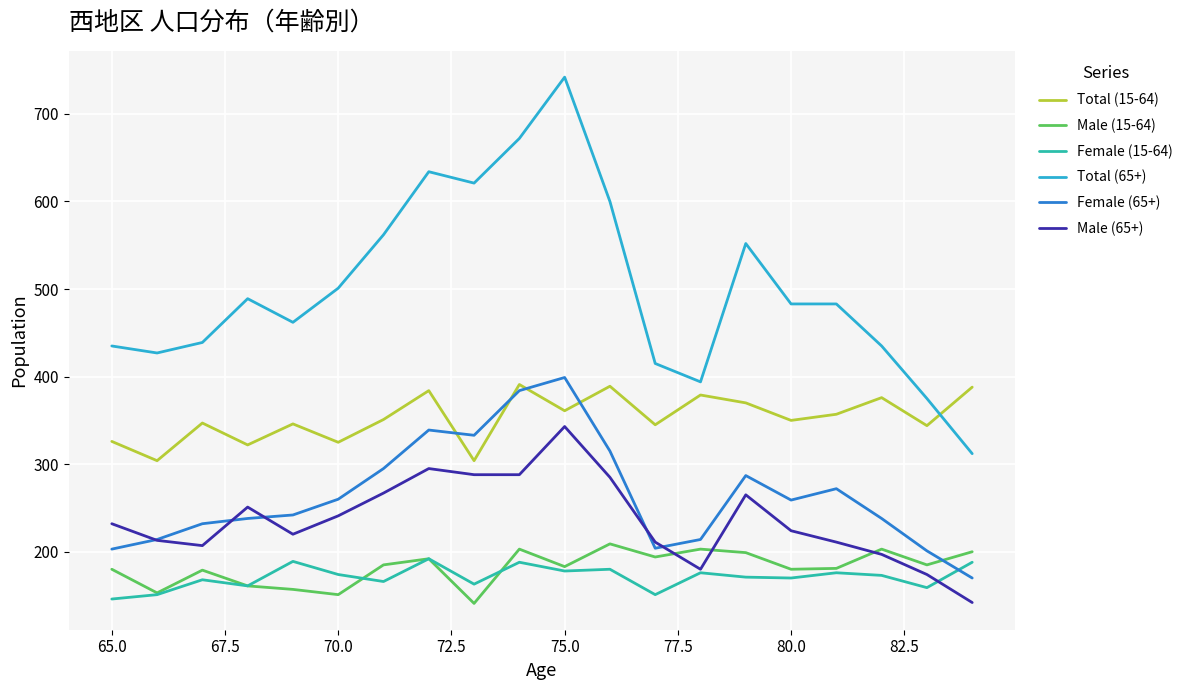

True or false: Total (65+) has more than 0 points higher than both neighbors.

True